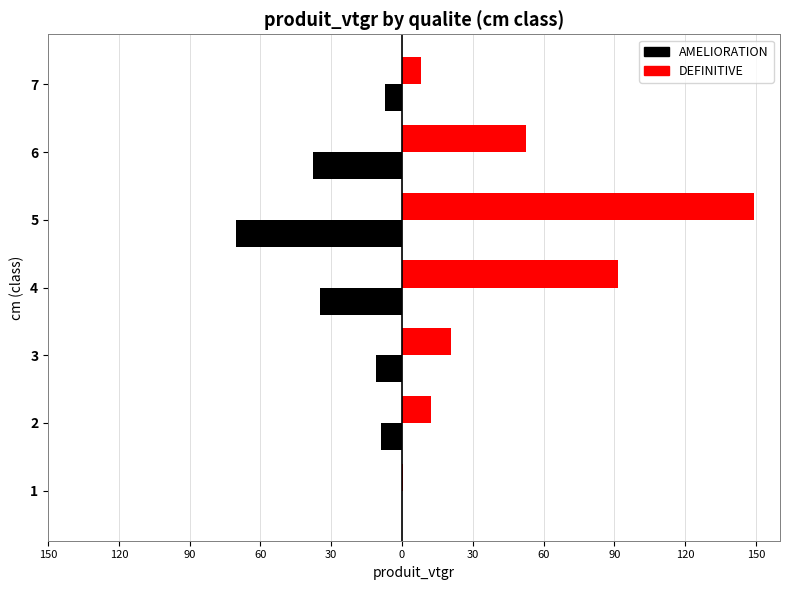

Which series has the largest total across all categories?

DEFINITIVE